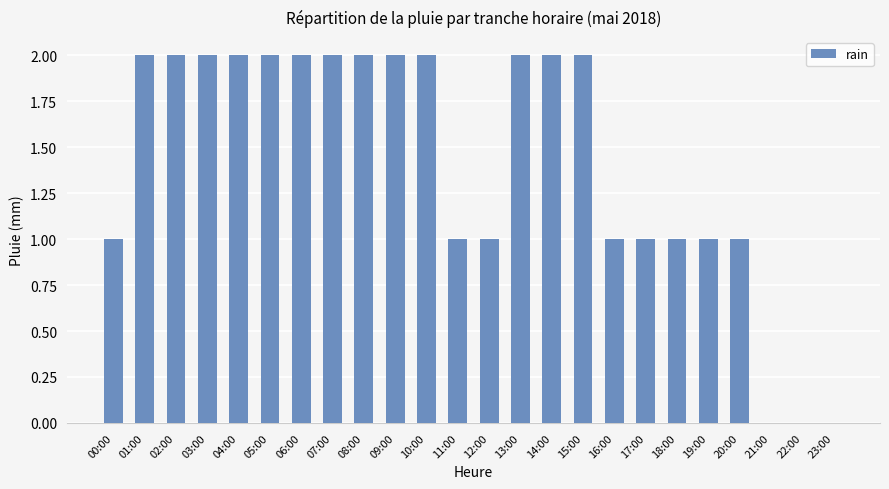

Between 07:00 and 16:00, which is larger?

07:00